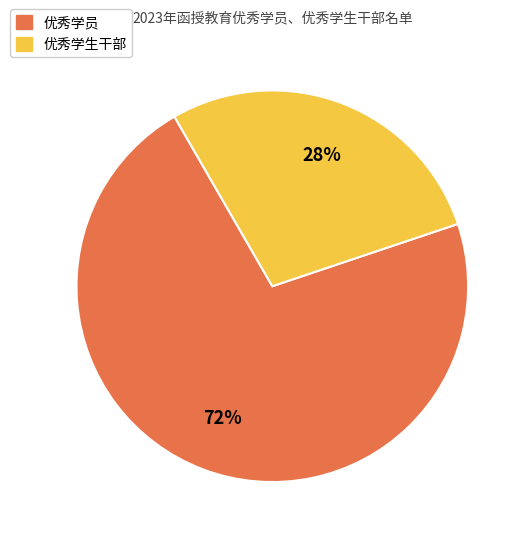

Do 优秀学员 and 优秀学生干部 together represent more than half of the pie?

Yes